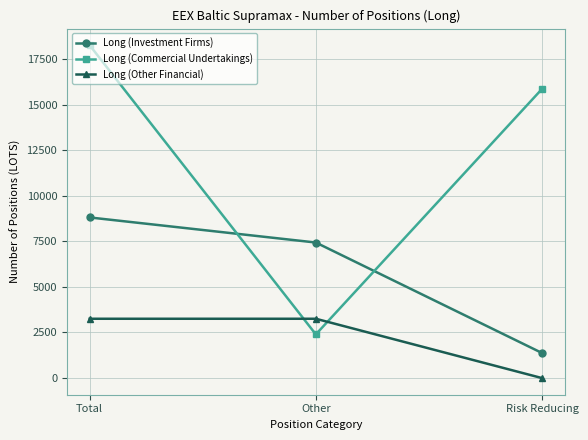

At which label is Long (Commercial Undertakings) closest to 10323?

Risk Reducing